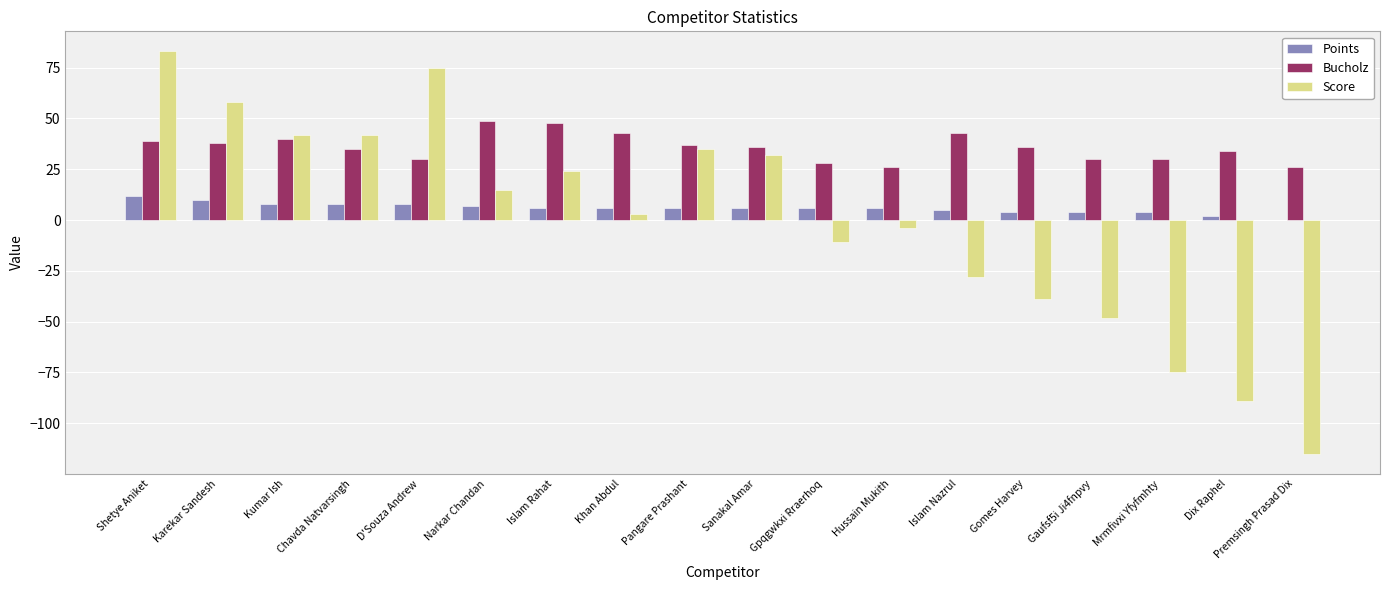

Which series has the largest range (max minus min)?

Score